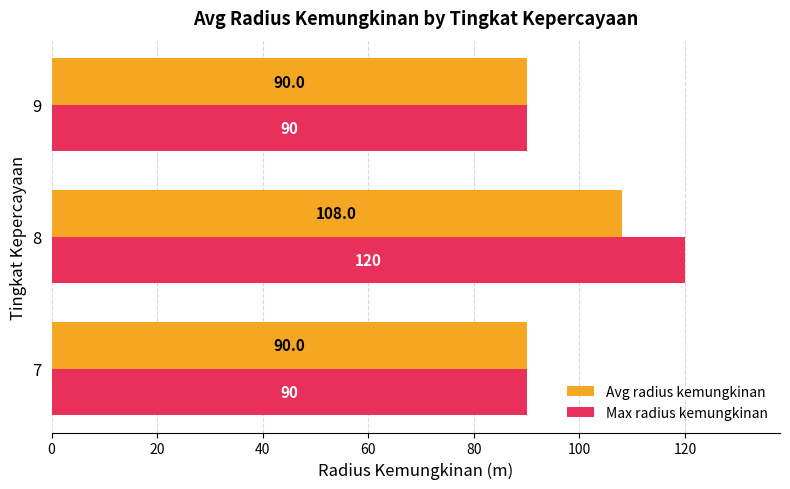

At how many categories does at least one series exceed 101?

1